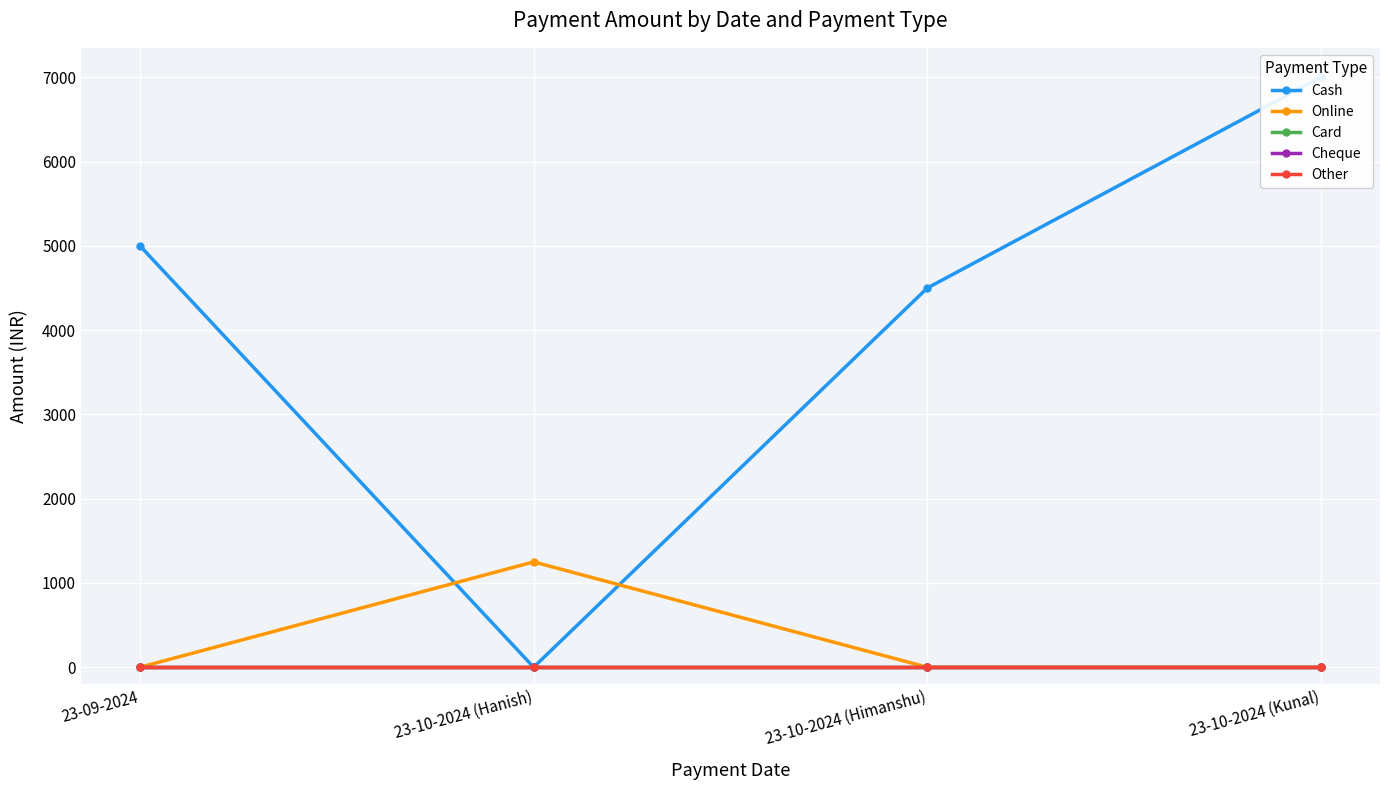

Which category has the highest value across all series?

23-10-2024 (Kunal)